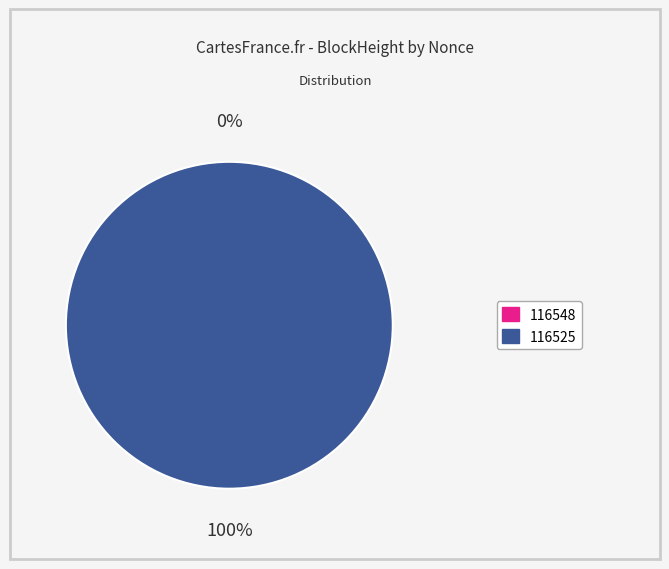

Which category accounts for the majority?

116525